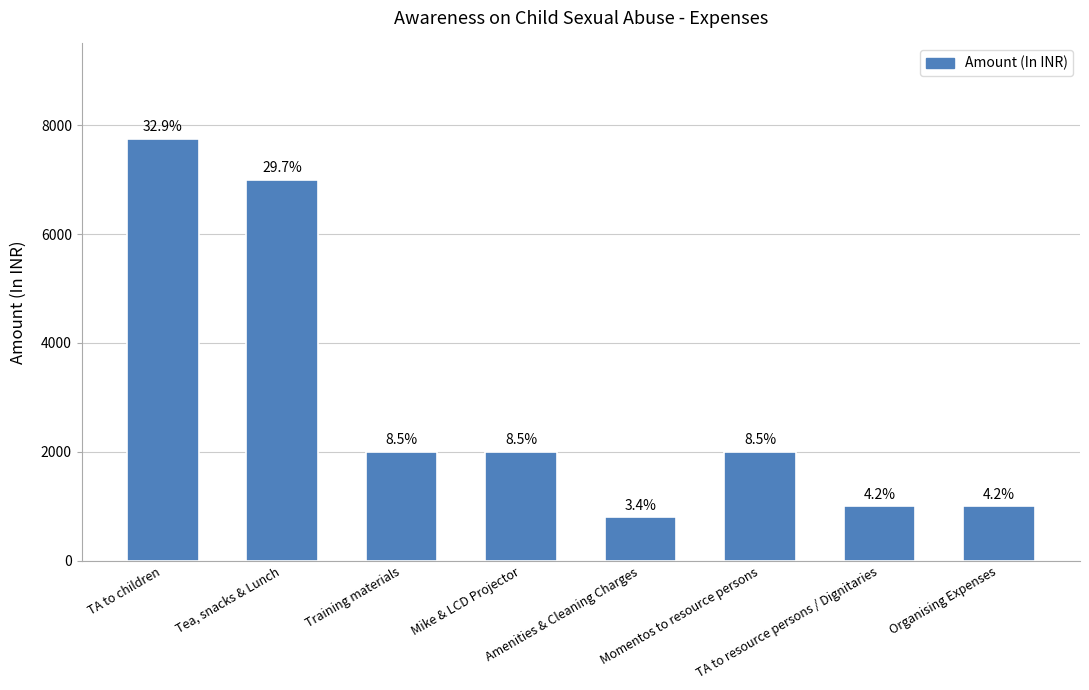

Are the bars horizontal?

No